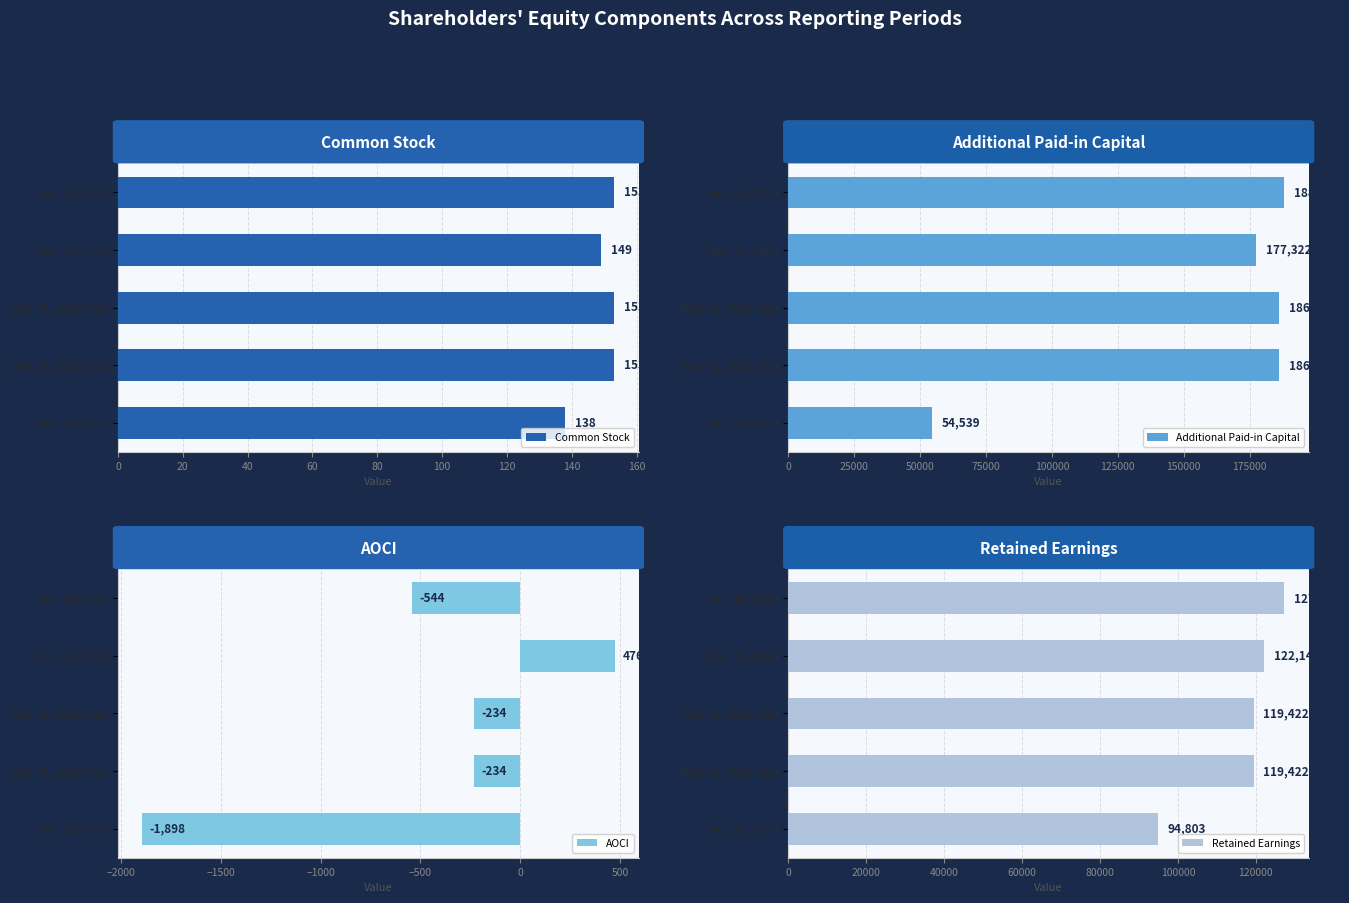

Rank the series at 0 from highest to lowest value.

Retained Earnings, Additional Paid-in Capital, Common Stock, AOCI